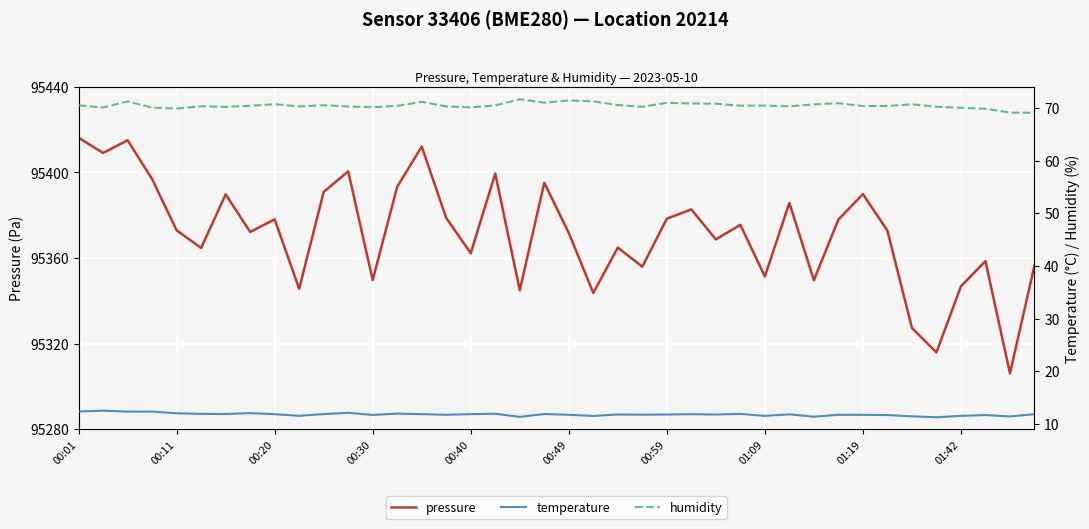

The value of pressure at 00:30 is 95349.8. True or false?

True